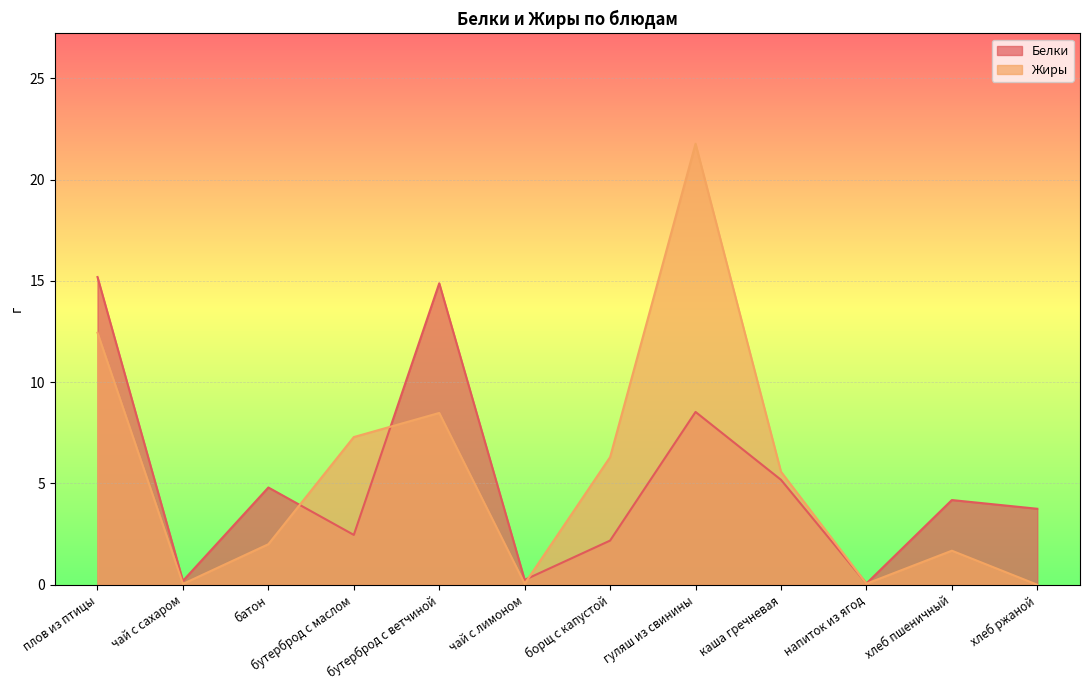

After their last crossing, which series has the higher values: Белки or Жиры?

Белки